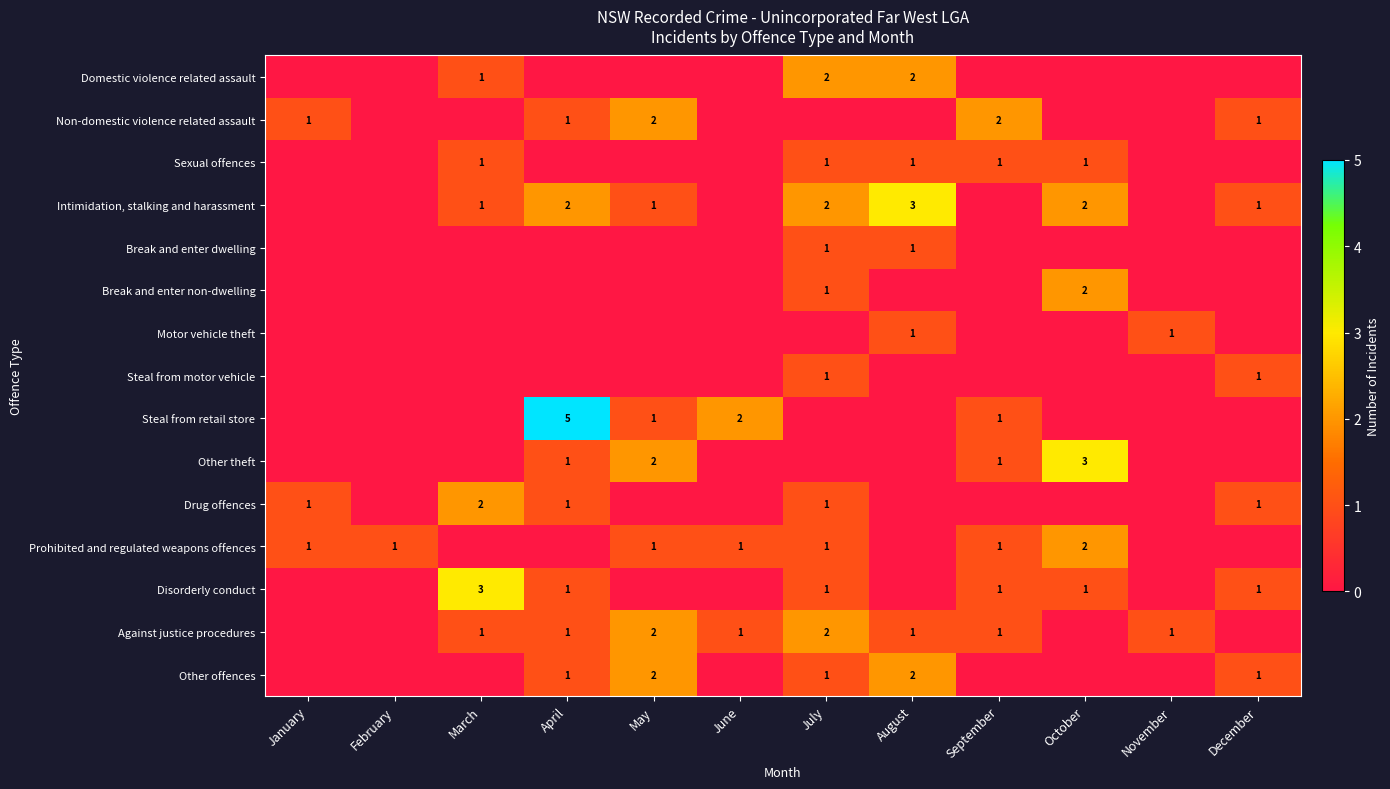

Is it true that Prohibited and regulated weapons offences equals 1 at February?

True